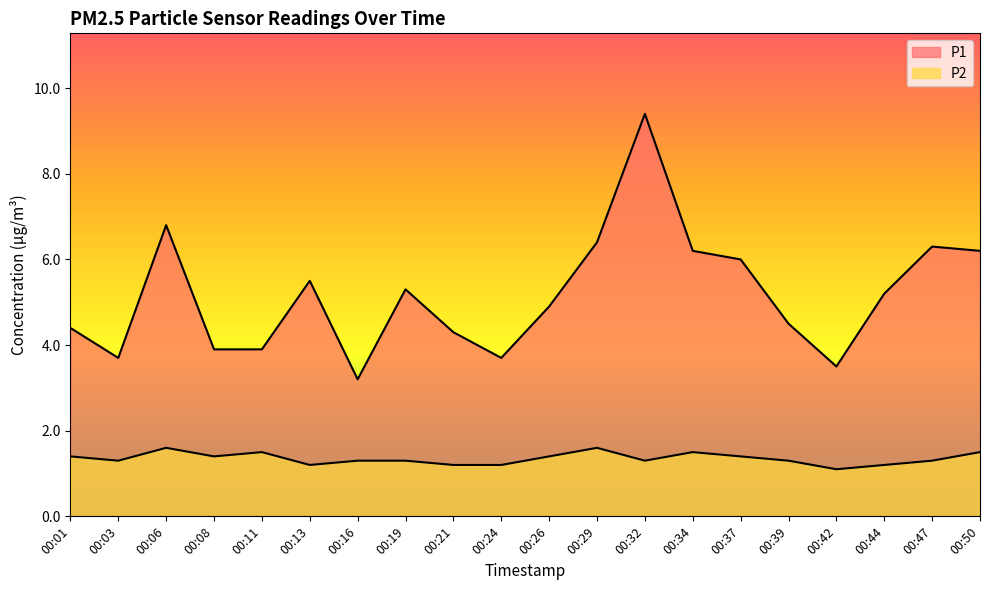

What is the average value of the P2 series?

1.4